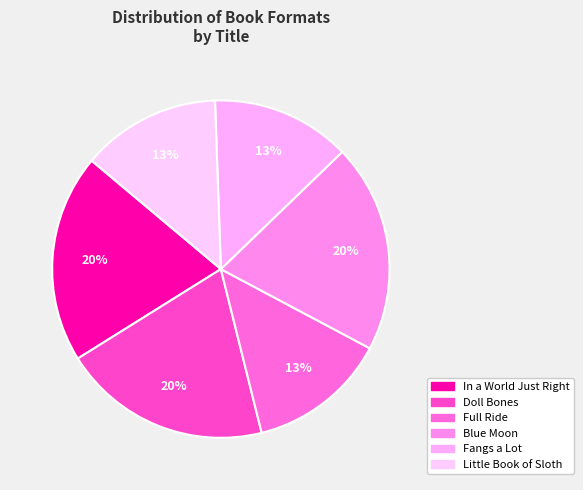

Count the number of slices in the pie.

6